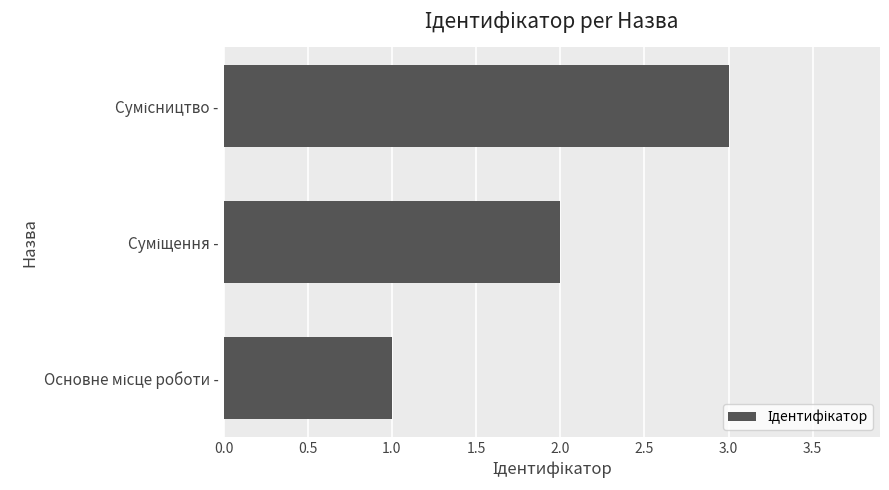

What is the maximum value shown in the chart?

3